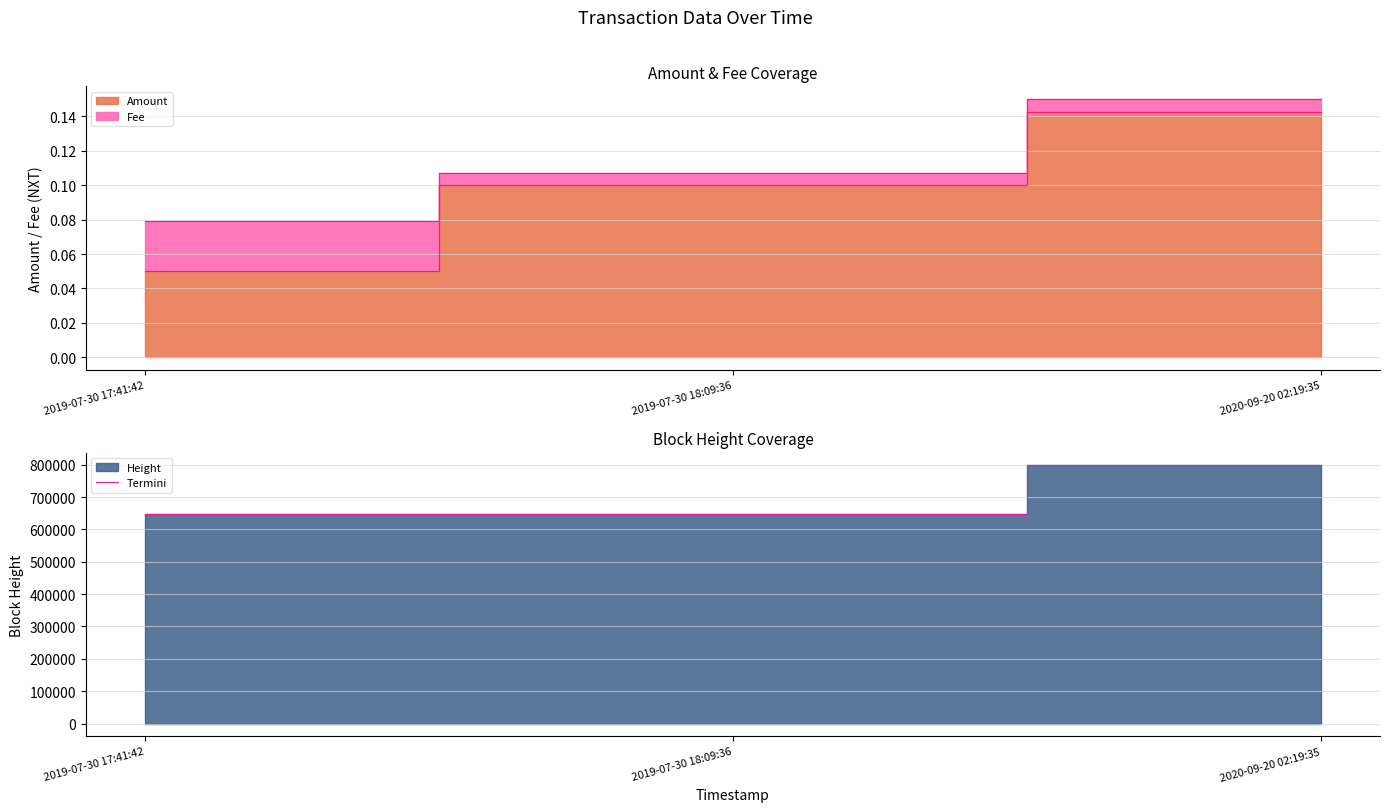

True or false: the data shows 1139750 at 2019-07-30 18:09:36.

False